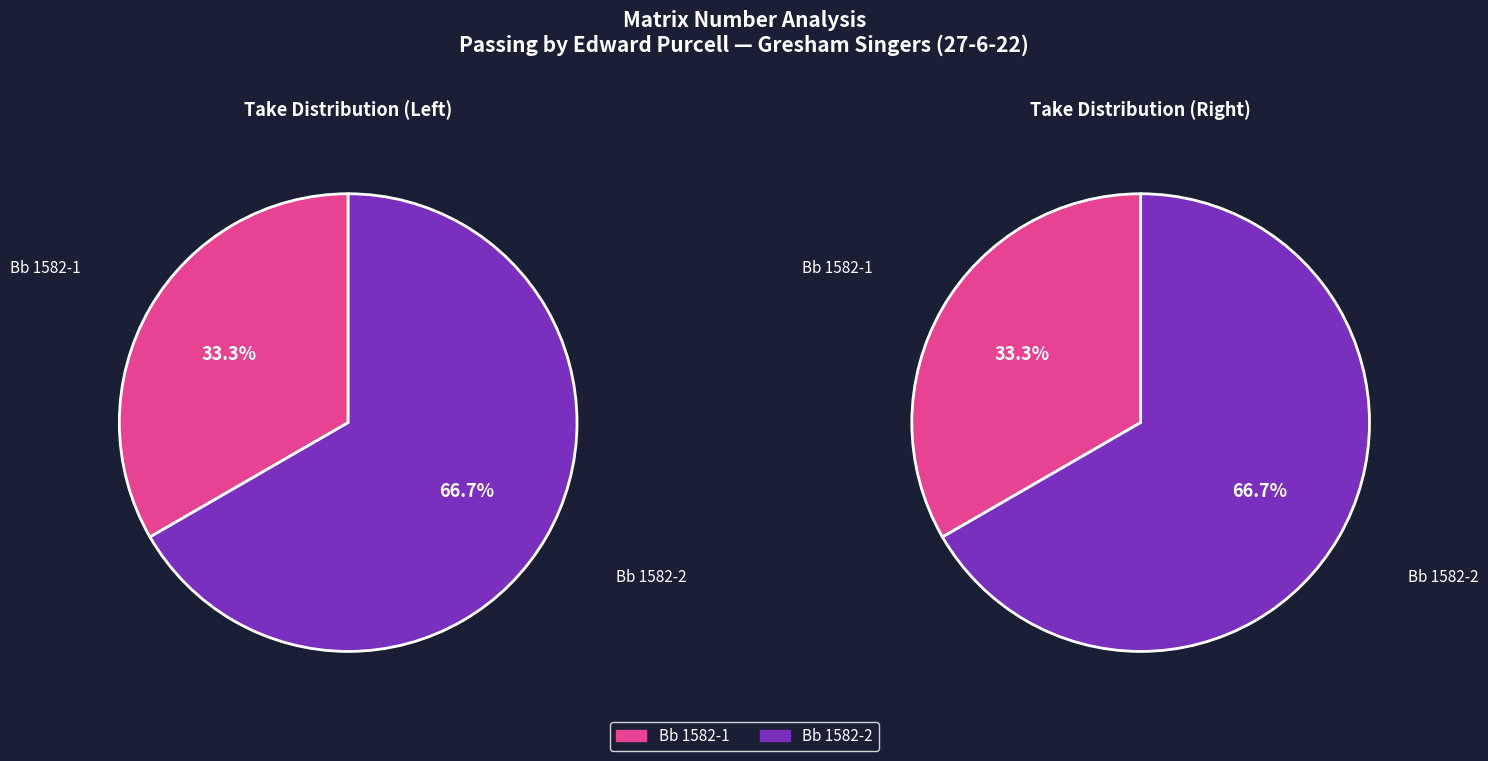

Is it true that Bb 1582-1 is 33% of the pie?

True